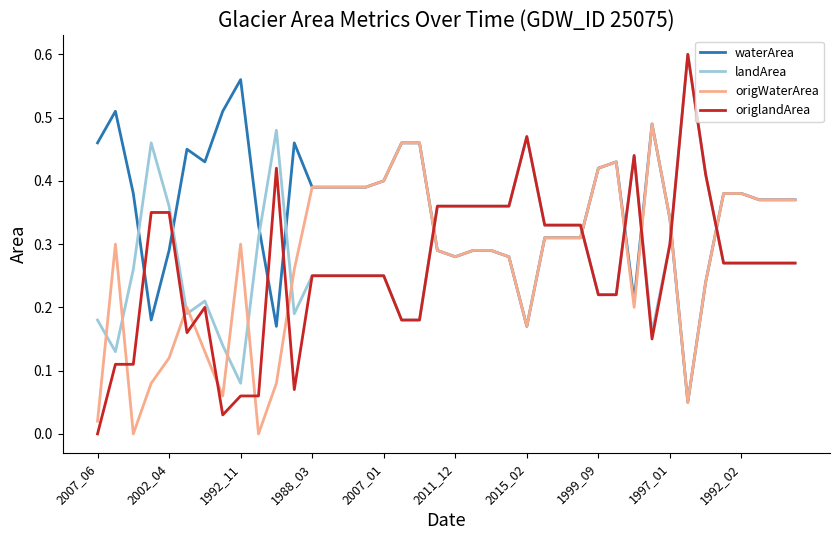

Which series has the largest total across all categories?

waterArea